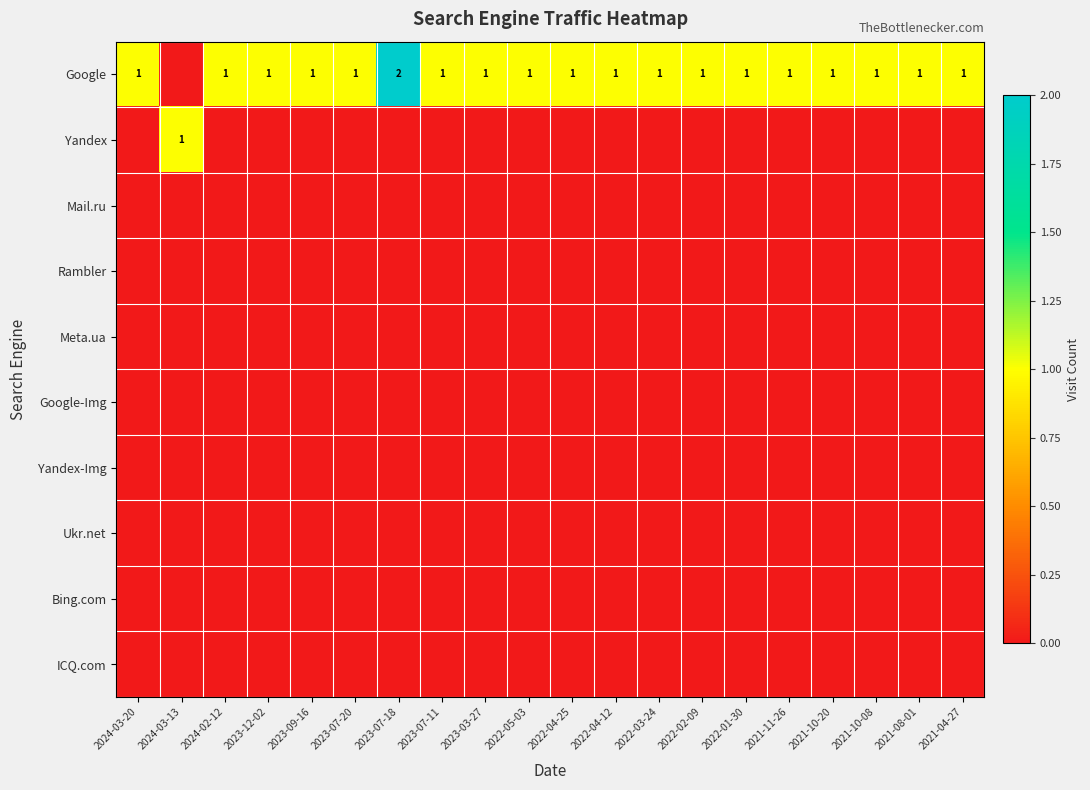

The Google series shows 1 at 2022-05-03. True or false?

True